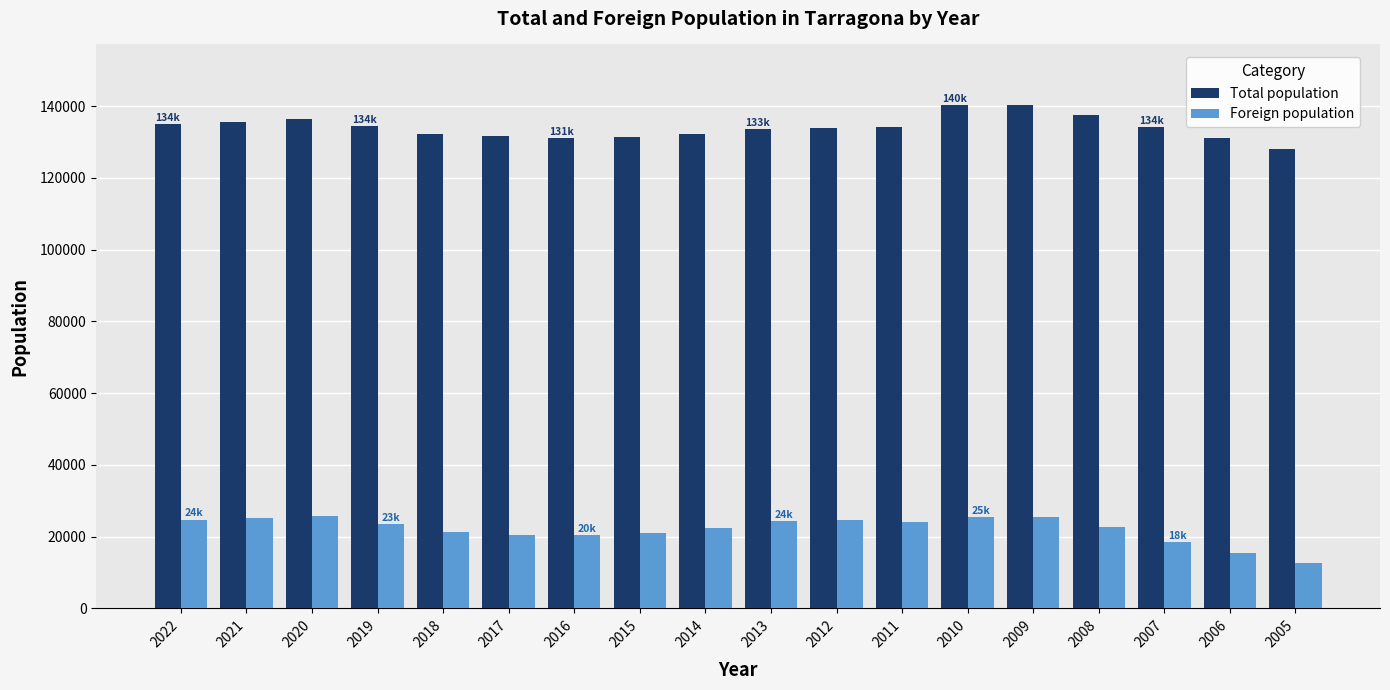

What is the sum of all Total population values?

2412784